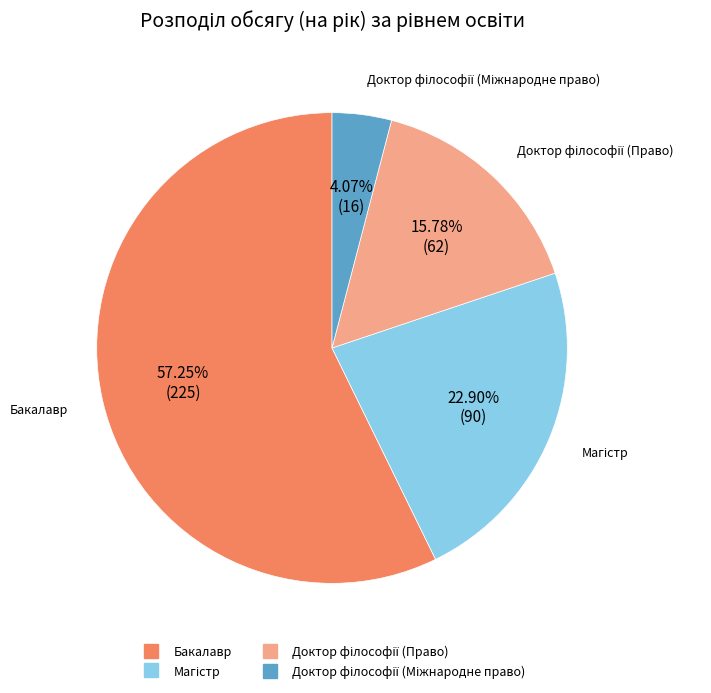

How many segments does this pie chart have?

4